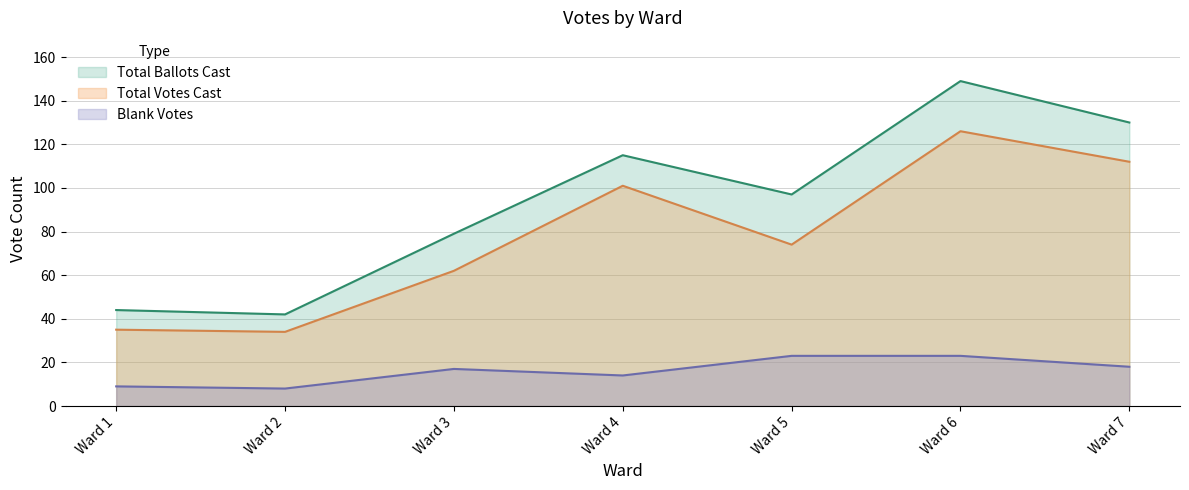

At which label does Total Votes Cast first exceed 74?

Ward 4